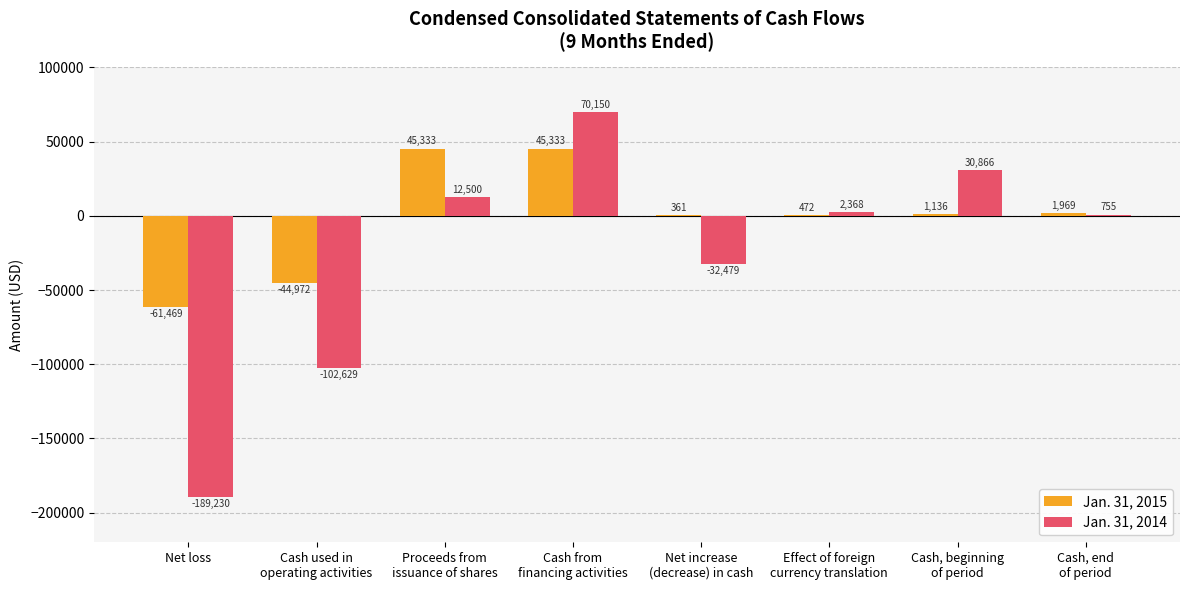

True or false: Jan. 31, 2015 has a value of 77976 at Proceeds from
issuance of shares.

False